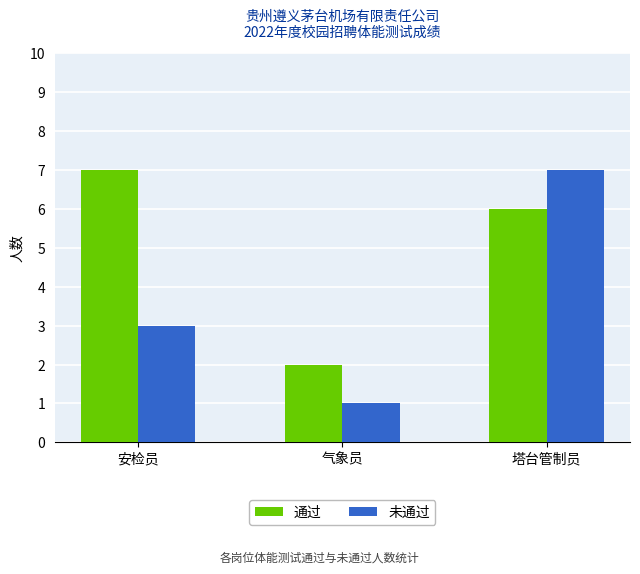

Between 安检员 and 气象员, which series saw the biggest shift?

通过